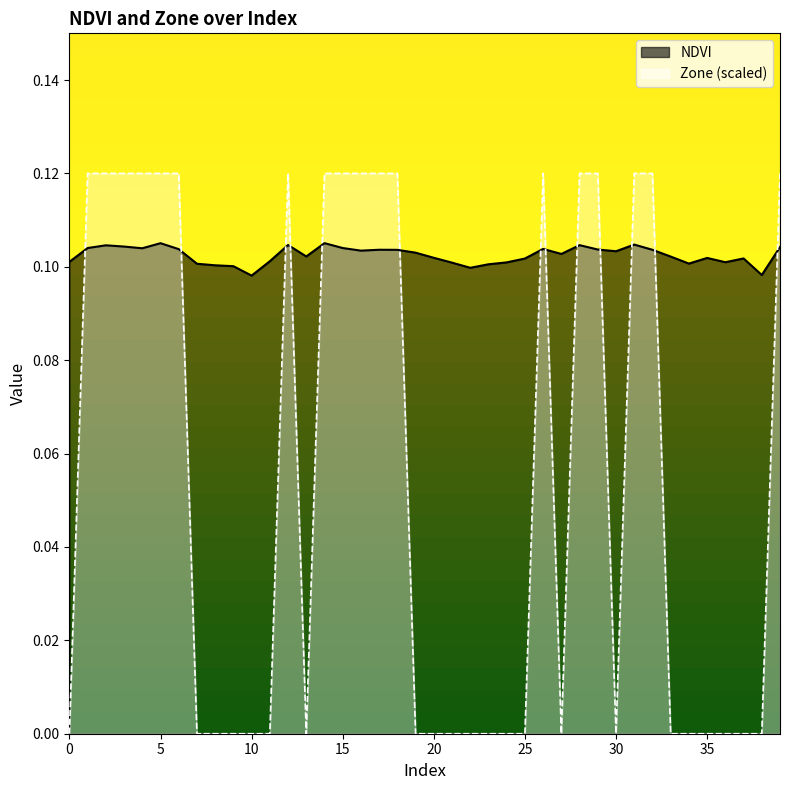

After their last crossing, which series has the higher values: Zone or NDVI?

Zone